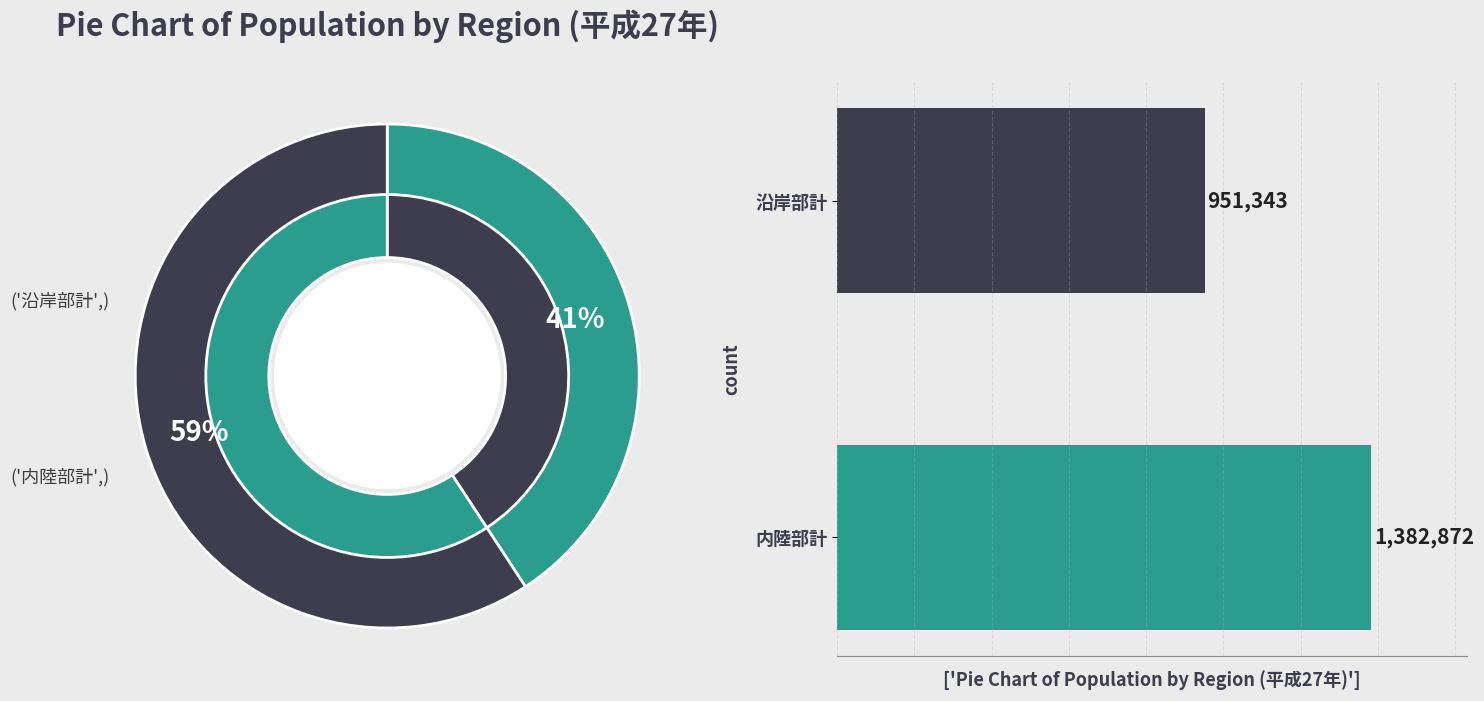

Count the number of slices in the pie.

2